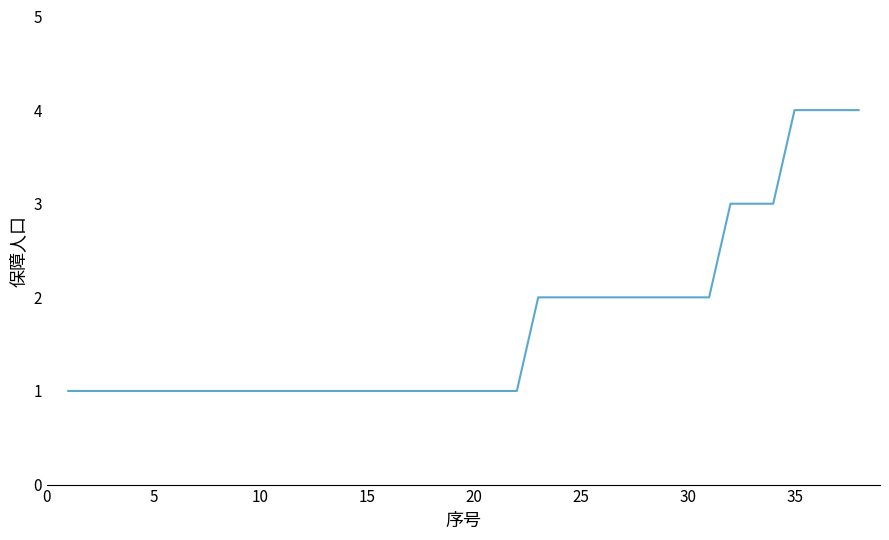

What is the greatest value displayed?

4